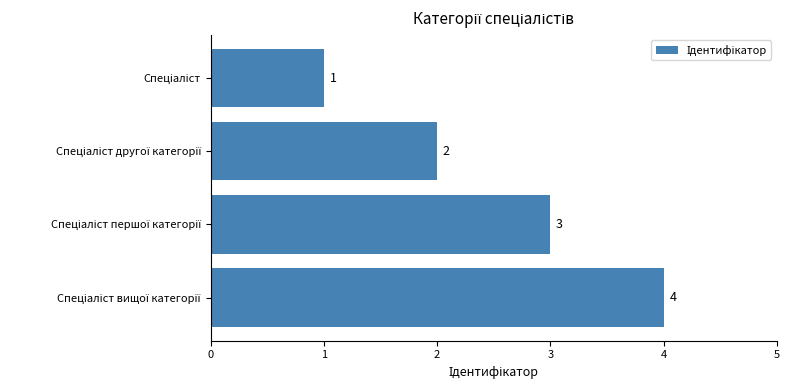

What is the value of the 2nd bar from the top?

2